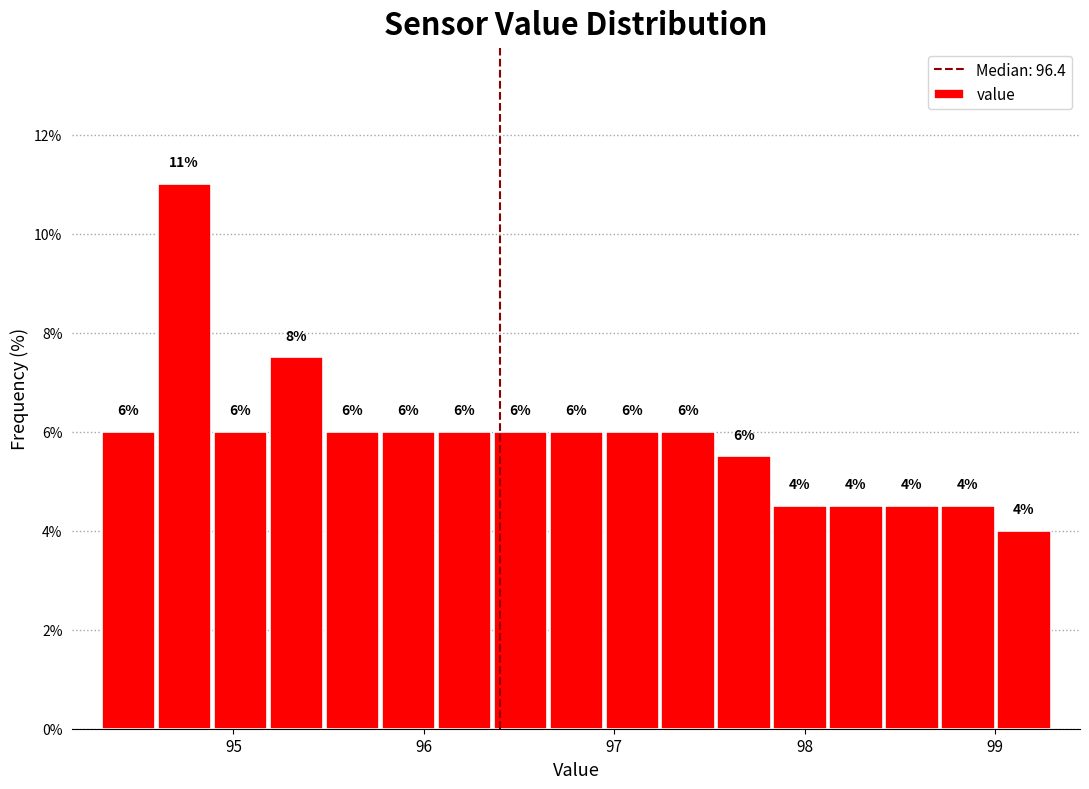

Around what value on the x-axis is the tallest bar? Give the approximate position of its centre, as read against the axis.

94.7